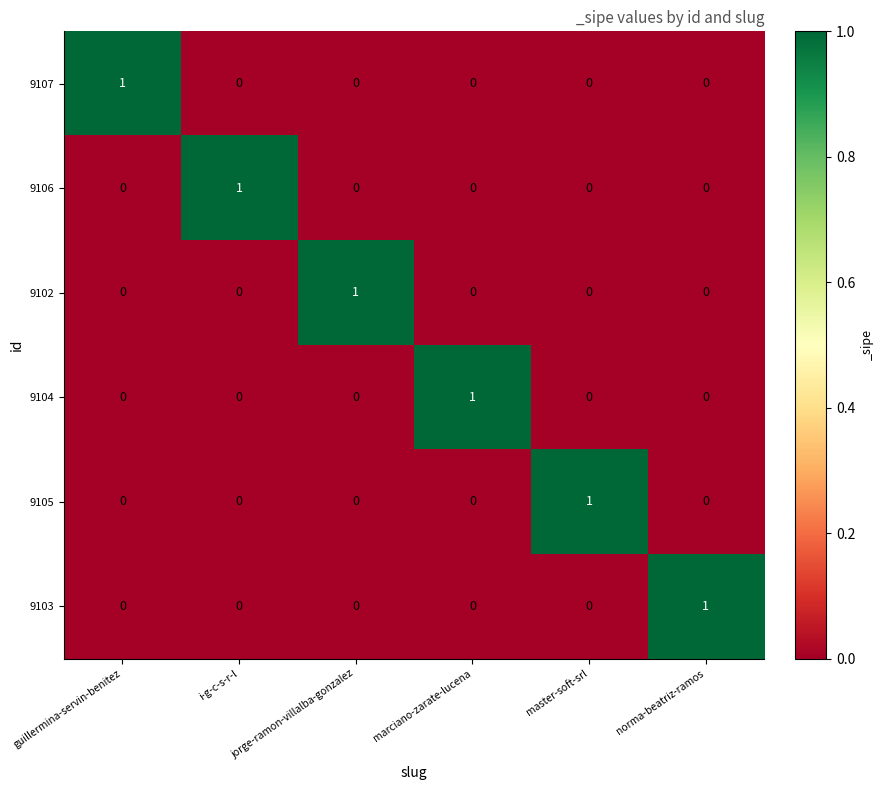

At how many categories does at least one series exceed 0?

6